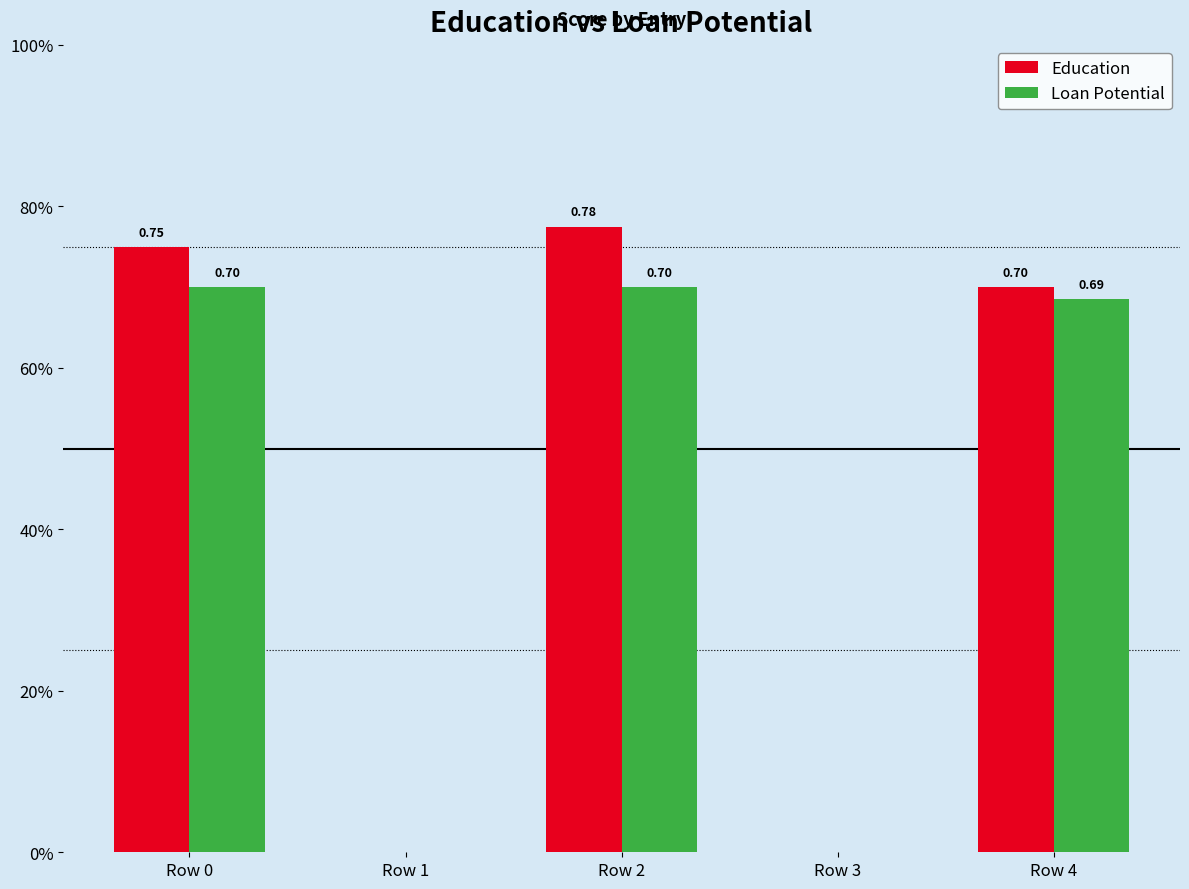

What are all the series names shown in the legend?

Education, Loan Potential